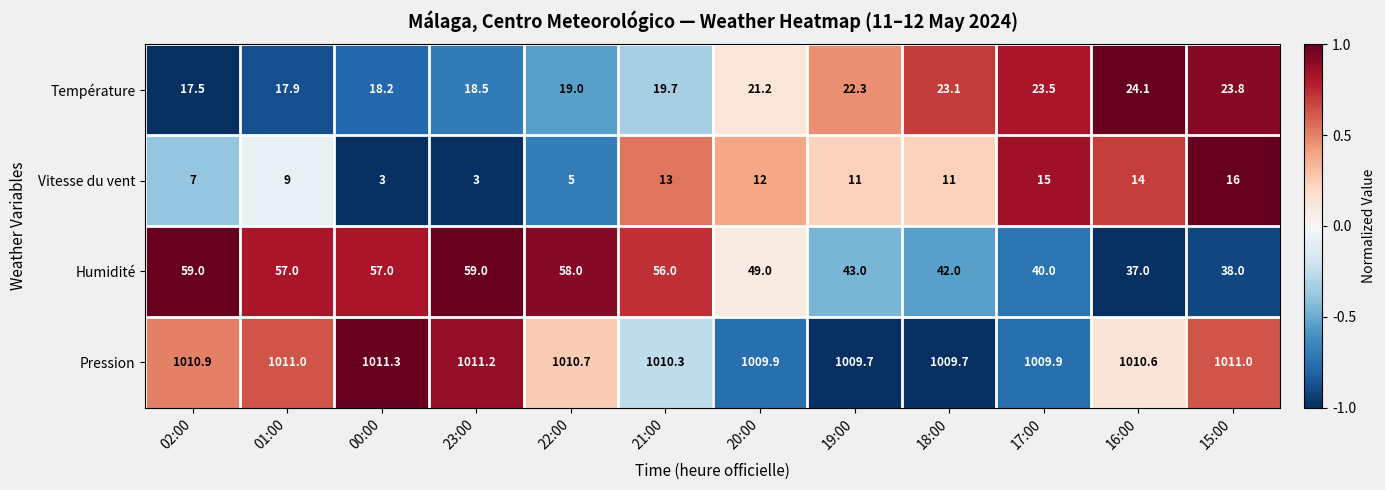

Read the Humidité value at 21:00.

56.0